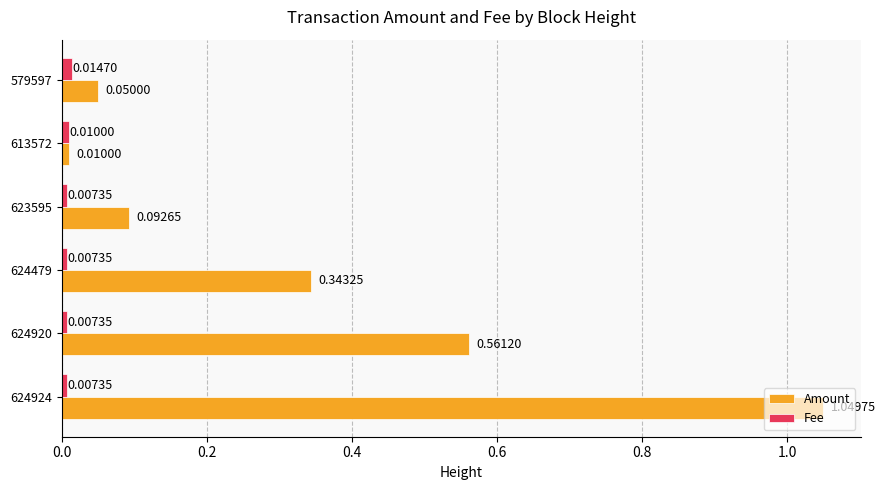

What is the average value of the Amount series?

0.4